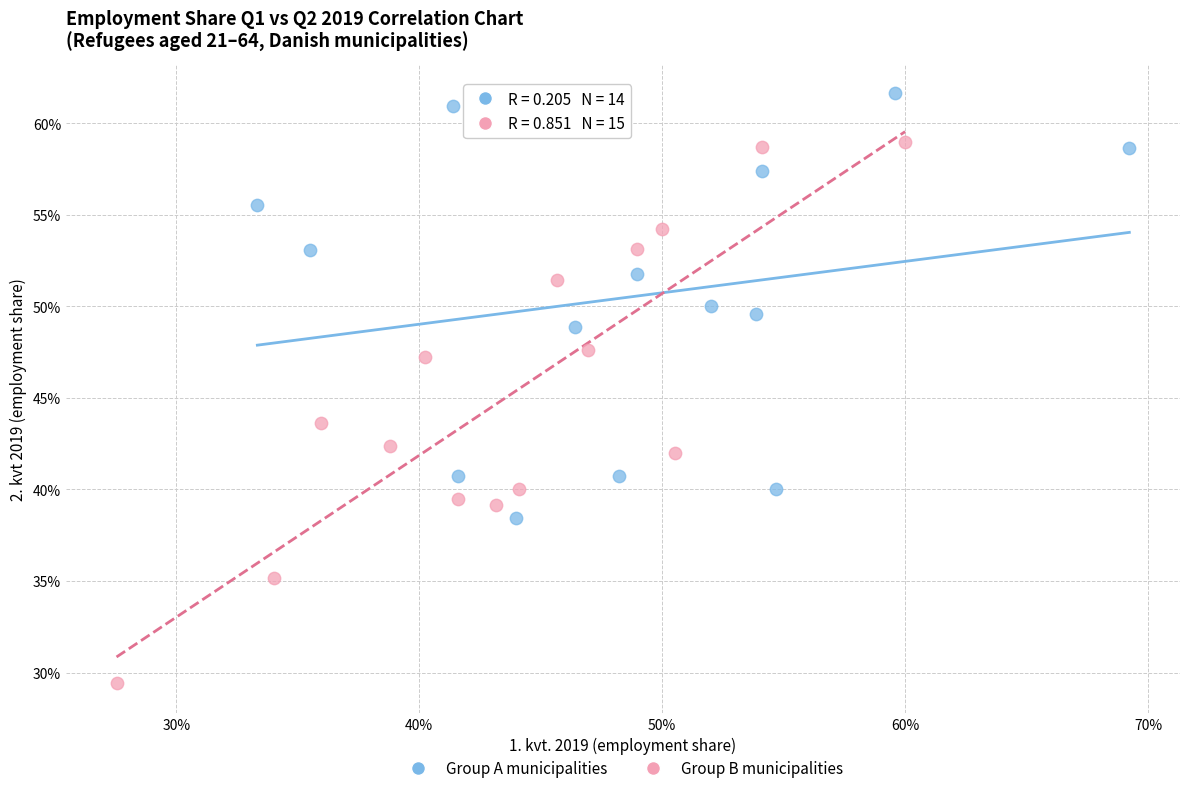

Which series reaches the maximum Y coordinate?

Group A municipalities